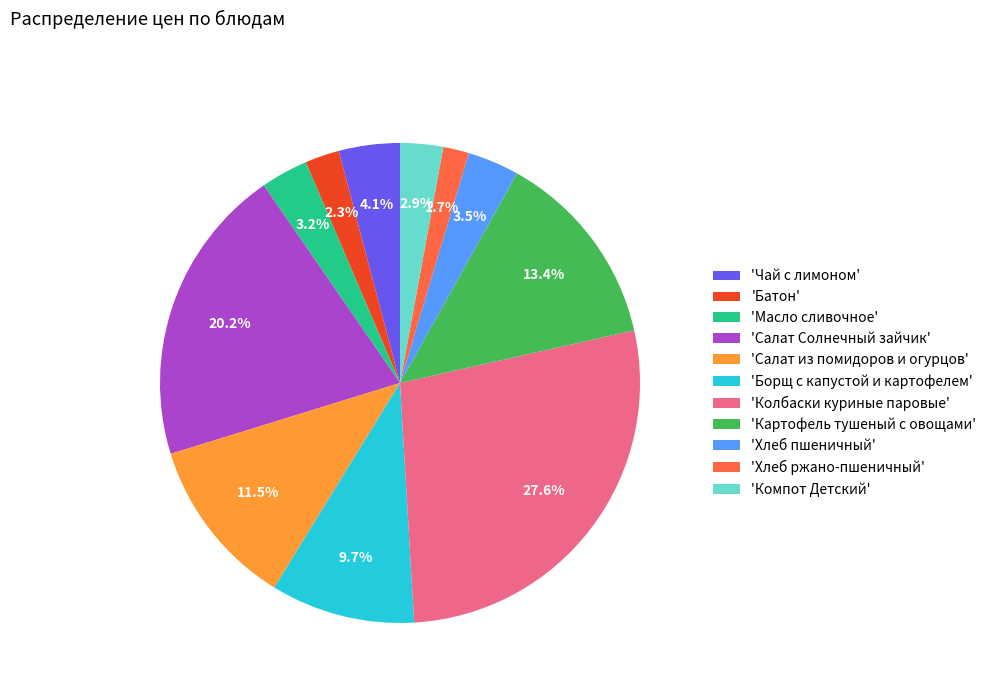

Does any single category account for the majority?

No